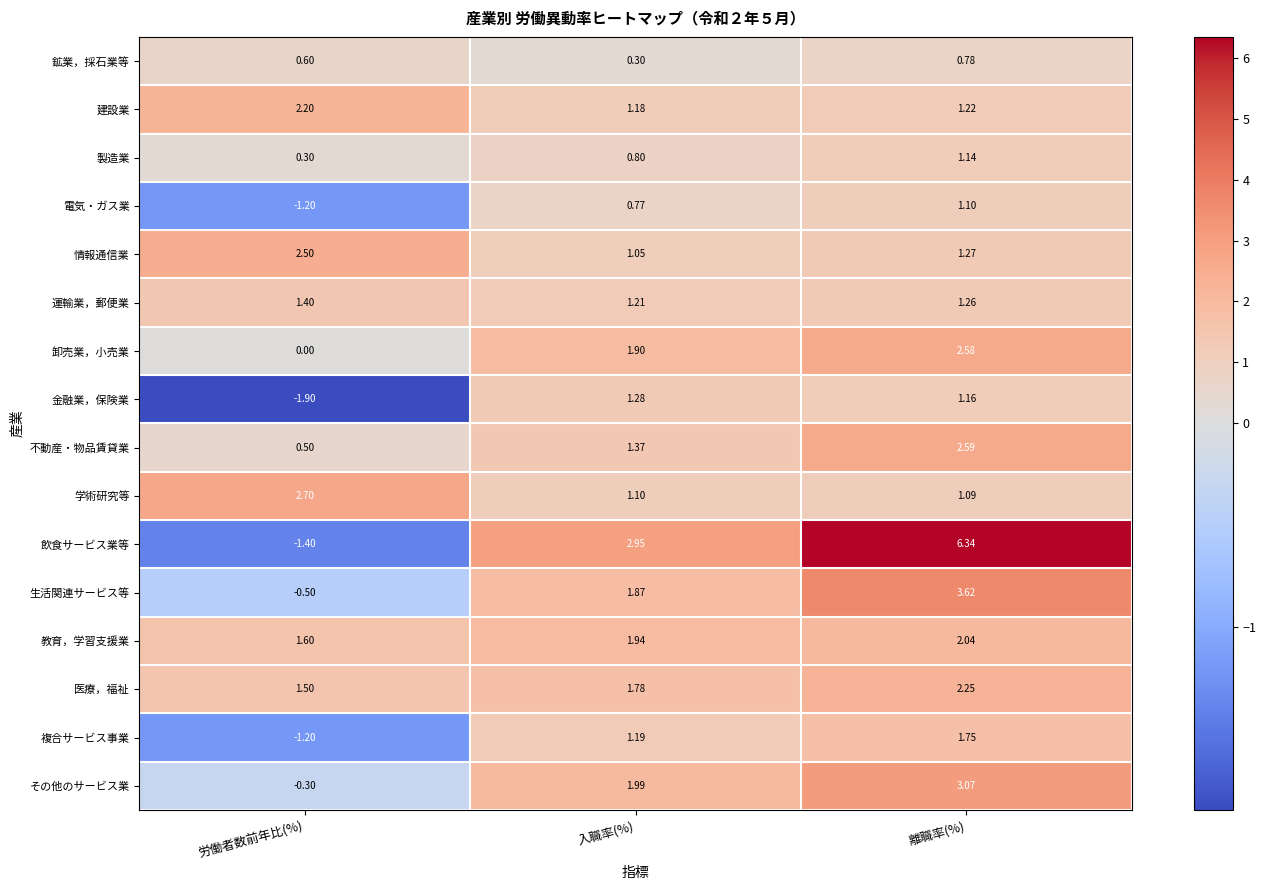

Where does the 金融業，保険業 series first go above 1?

入職率(%)